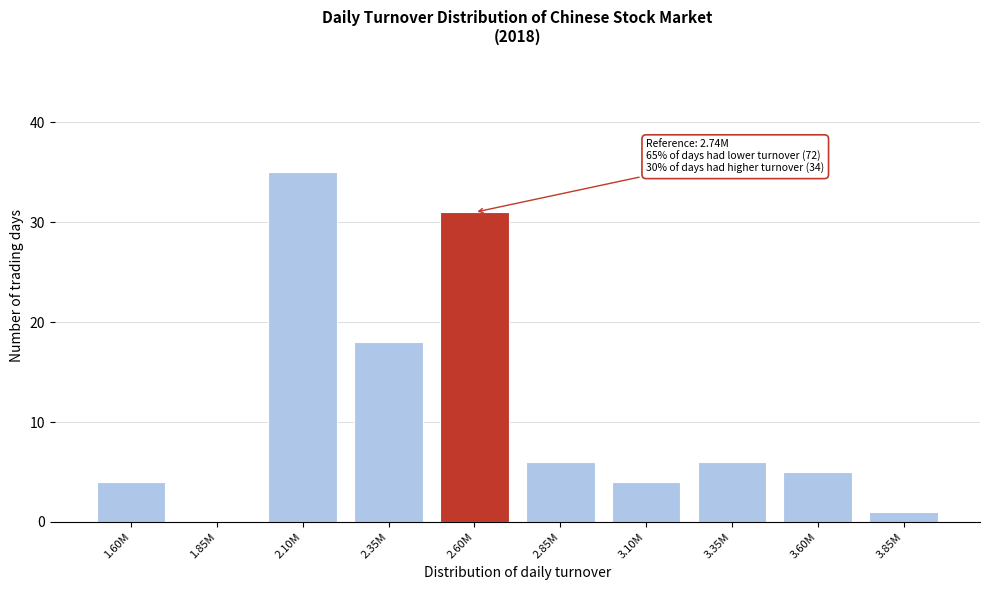

Reading left to right, what are all the values shown in this chart?

1.60M=4	1.85M=0	2.10M=35	2.35M=18	2.60M=31	2.85M=6	3.10M=4	3.35M=6	3.60M=5	3.85M=1